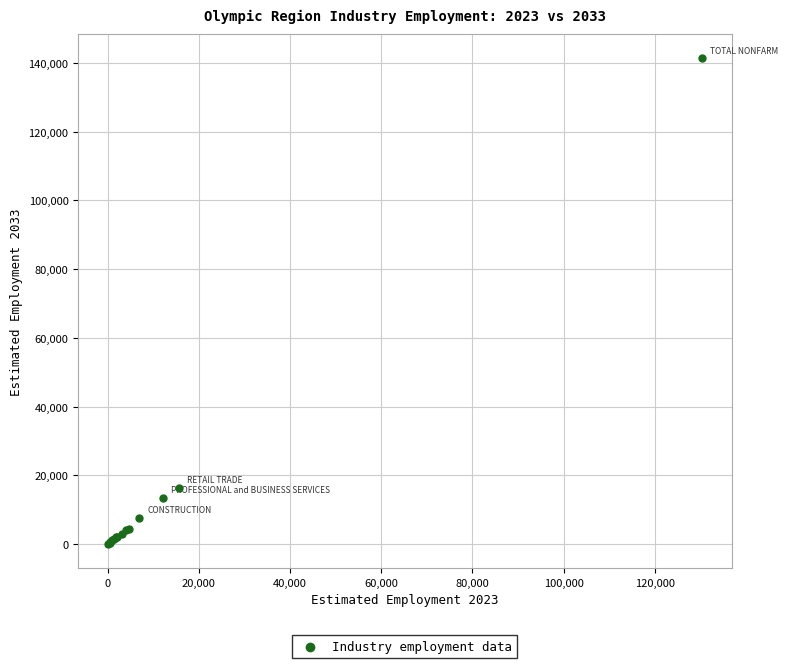

What Y value in the scatter plot is closest to 70700?

16300